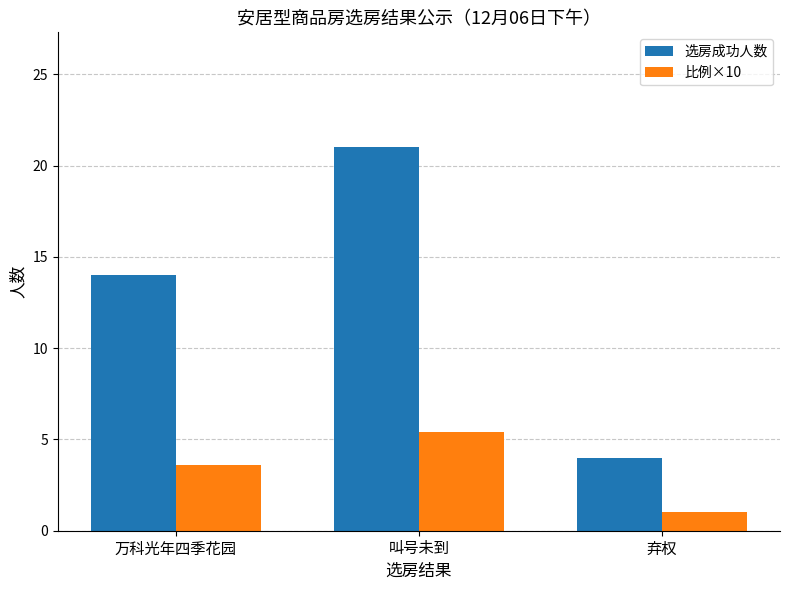

Reading left to right, what are all the values shown in this chart?

选房成功人数: 万科光年四季花园=14.0	叫号未到=21.0	弃权=4.0
比例×10: 万科光年四季花园=3.6	叫号未到=5.4	弃权=1.0